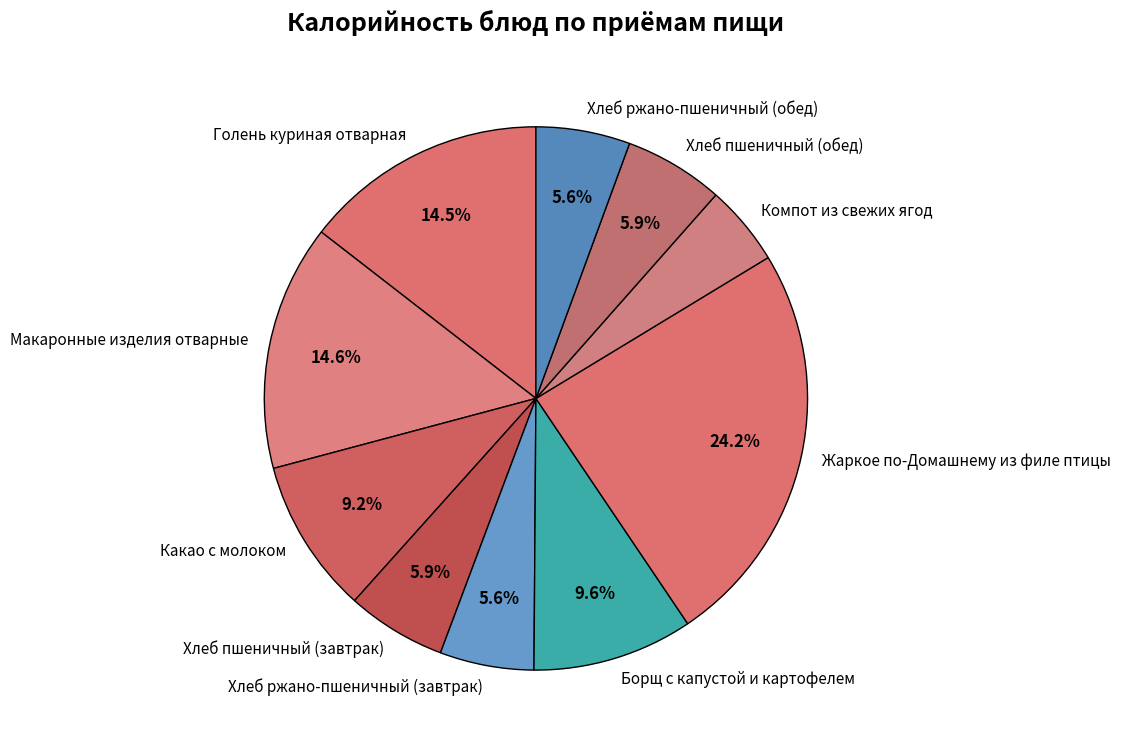

Is it true that Хлеб пшеничный (завтрак) is 6% of the pie?

True